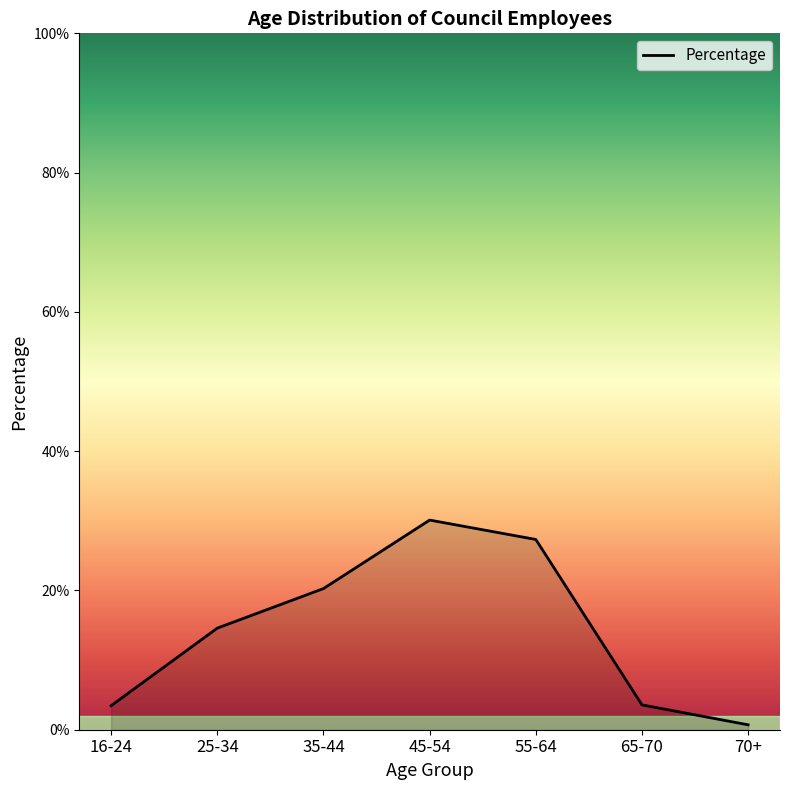

Reading left to right, list all the values displayed in this chart.

0.0	0.1	0.2	0.3	0.3	0.0	0.0